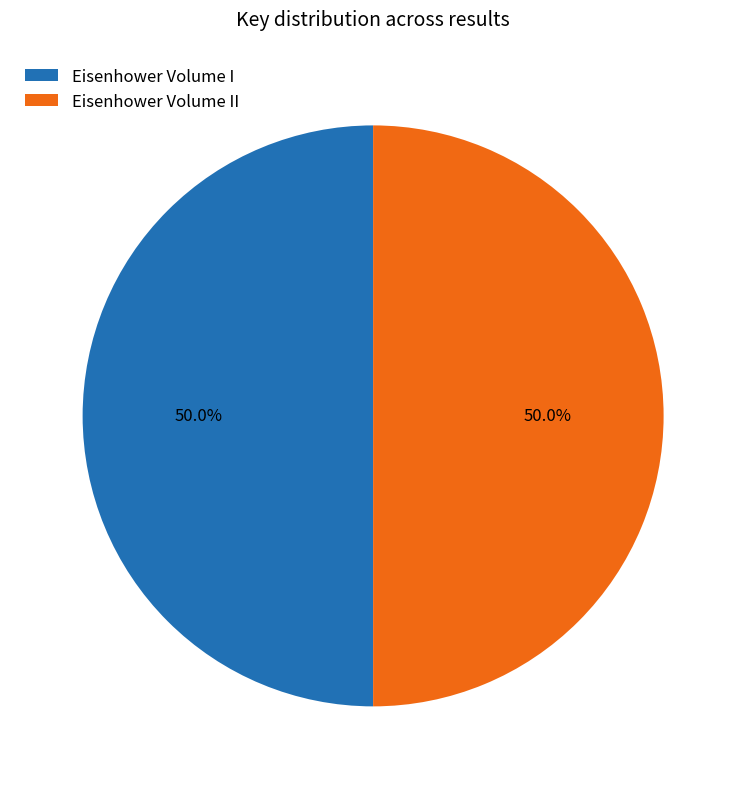

How much of the chart is everything except Eisenhower Volume II?

50.0%